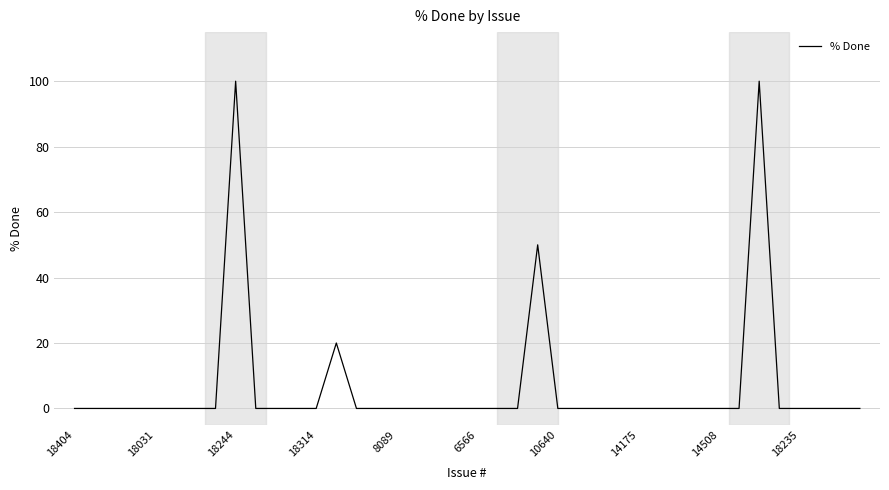

How many lines are shown in the chart?

1